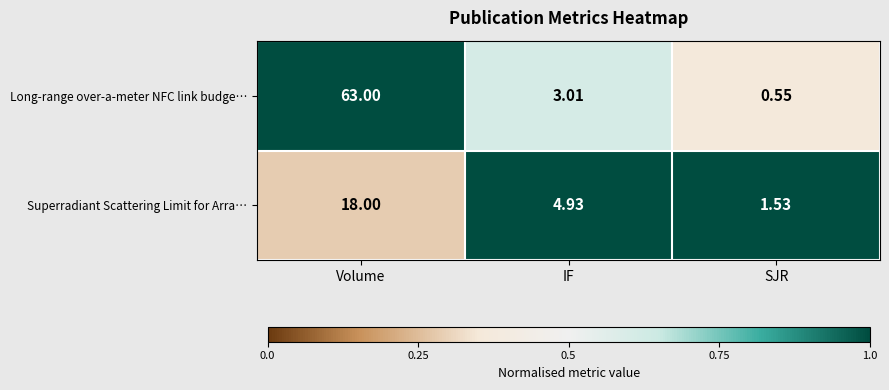

Between Volume and SJR, which series saw the biggest shift?

Long-range over-a-meter NFC link budge…